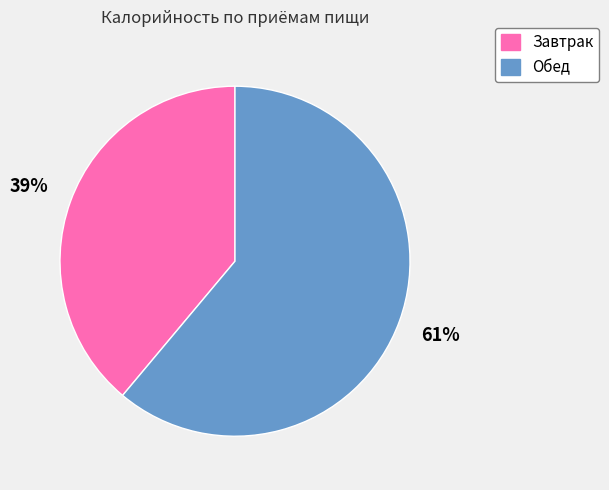

Rank the categories by value from highest to lowest.

Обед, Завтрак